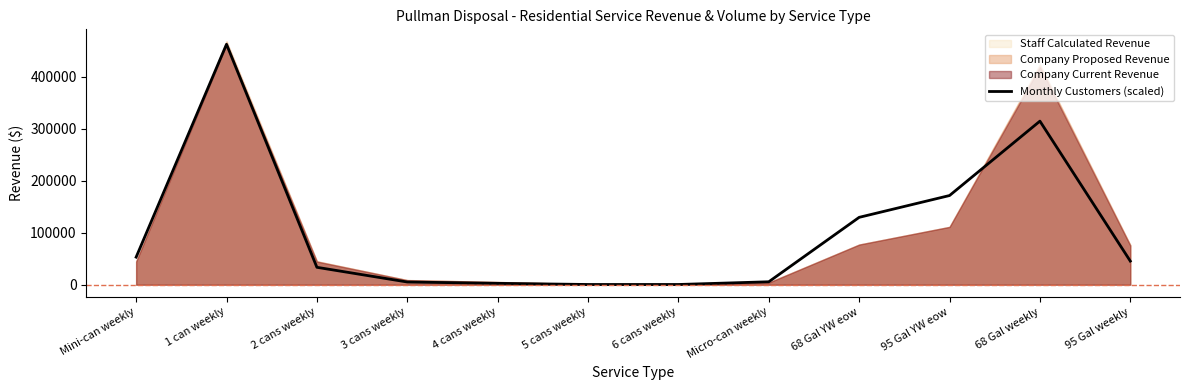

How many lines are shown in the chart?

1